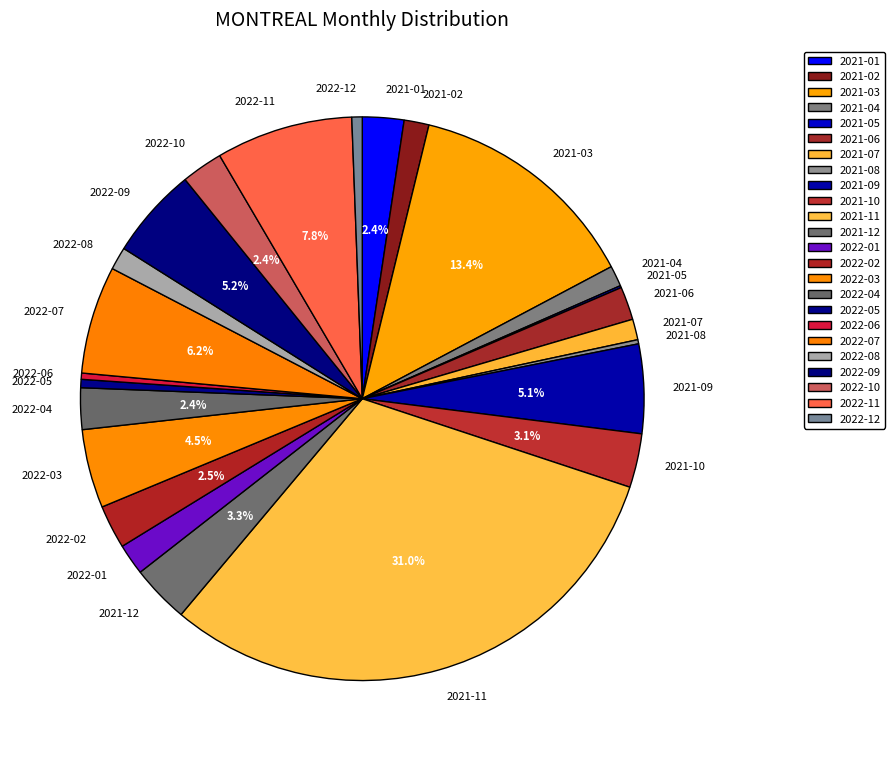

To the nearest percent, what is the difference between the largest and smallest slice percentages?

31%